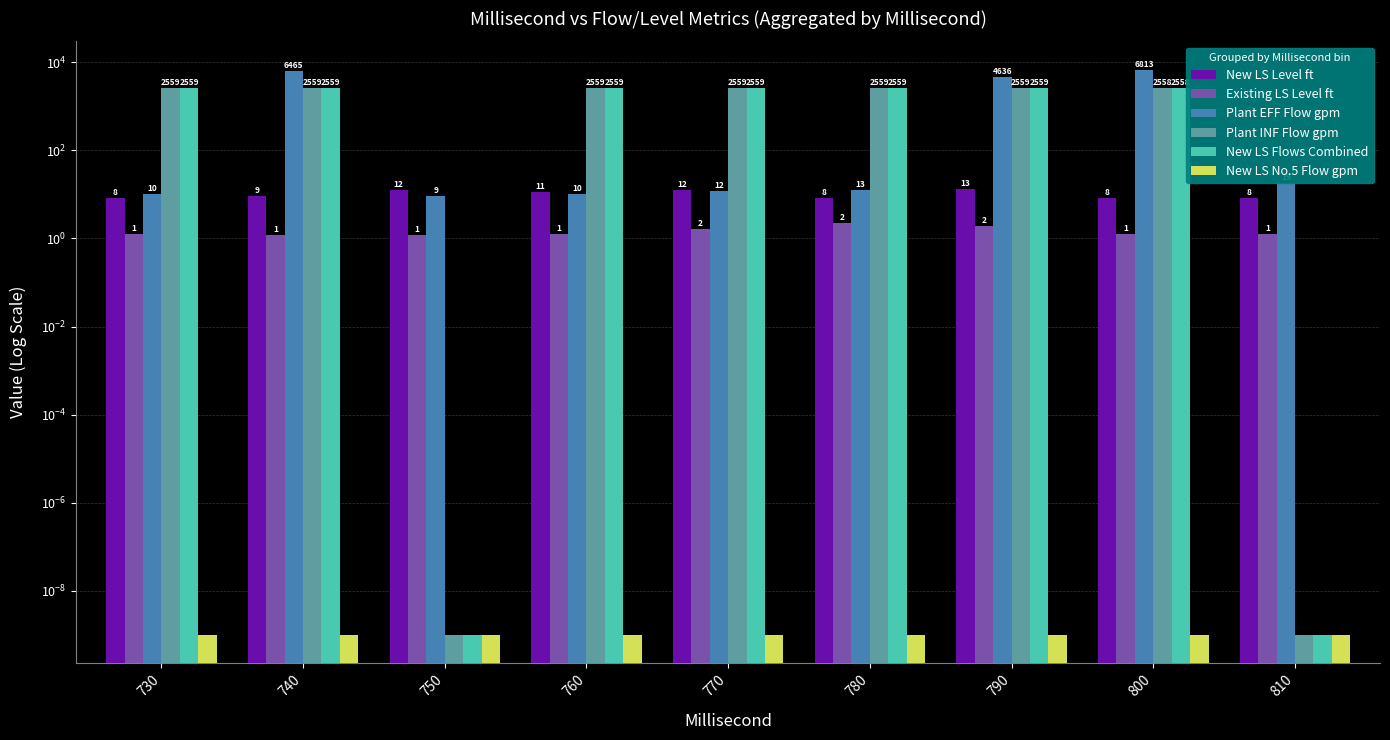

What value does the Existing LS Level ft series have at 750?

1.2